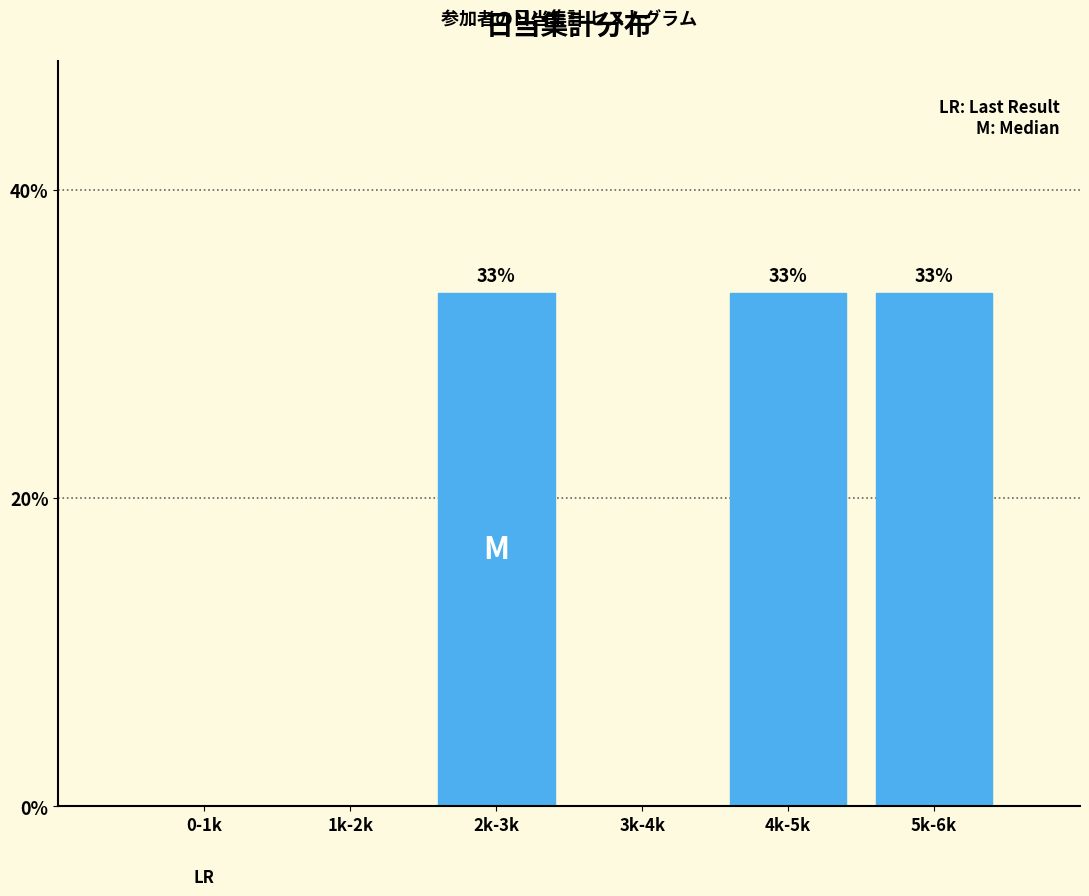

Are the bars horizontal?

No